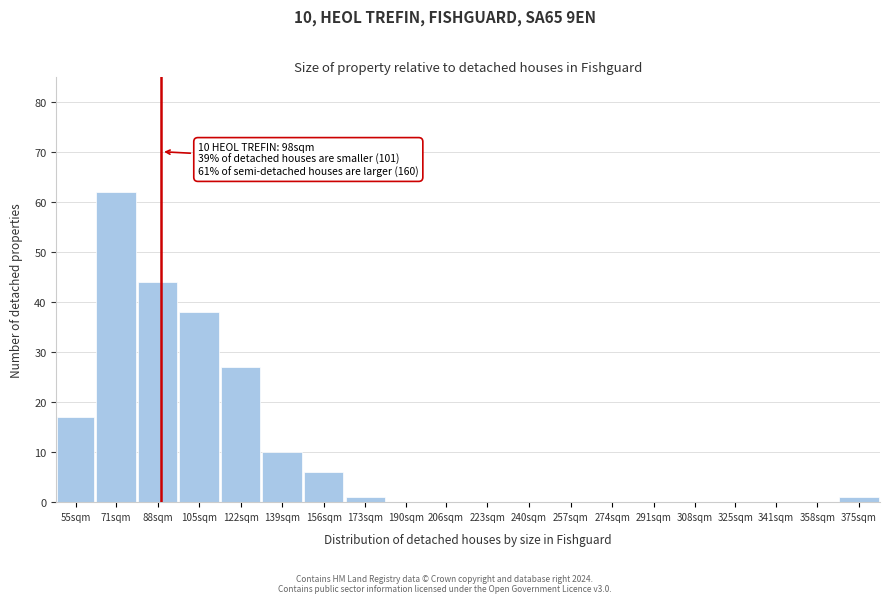

Reading left to right, list all the values displayed in this chart.

55sqm=17	71sqm=62	88sqm=44	105sqm=38	122sqm=27	139sqm=10	156sqm=6	173sqm=1	190sqm=0	206sqm=0	223sqm=0	240sqm=0	257sqm=0	274sqm=0	291sqm=0	308sqm=0	325sqm=0	341sqm=0	358sqm=0	375sqm=1